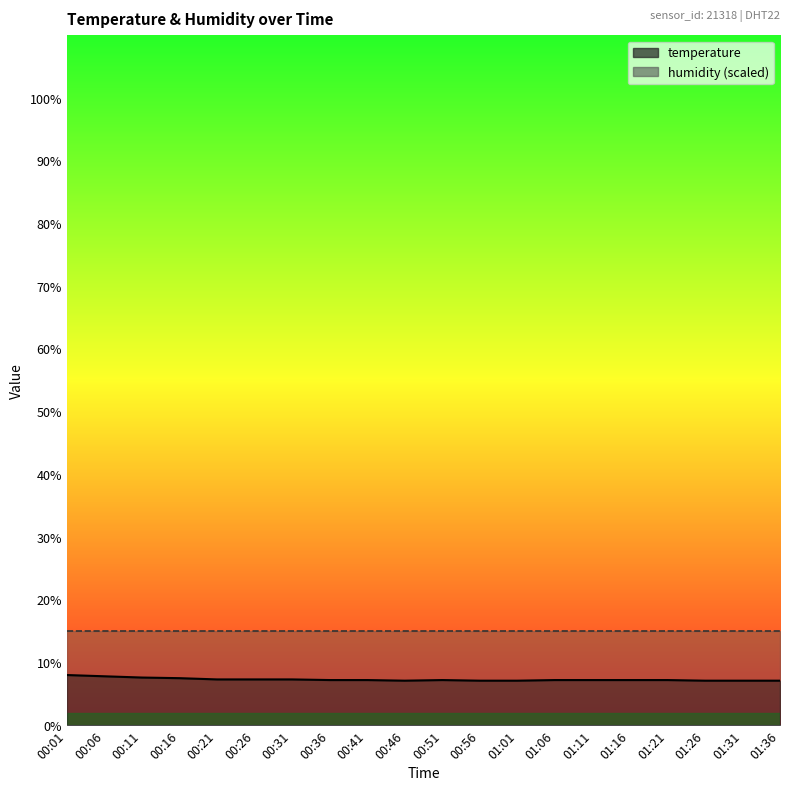

Rank the categories by value from highest to lowest.

00:01, 00:06, 00:11, 00:16, 00:21, 00:26, 00:31, 00:36, 00:41, 00:51, 01:06, 01:11, 01:16, 01:21, 00:46, 00:56, 01:01, 01:26, 01:31, 01:36